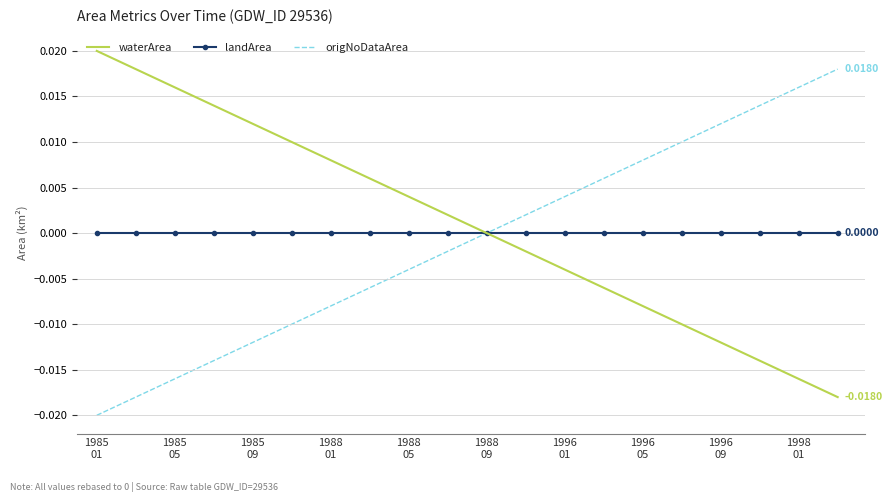

How many distinct data groups are displayed?

3